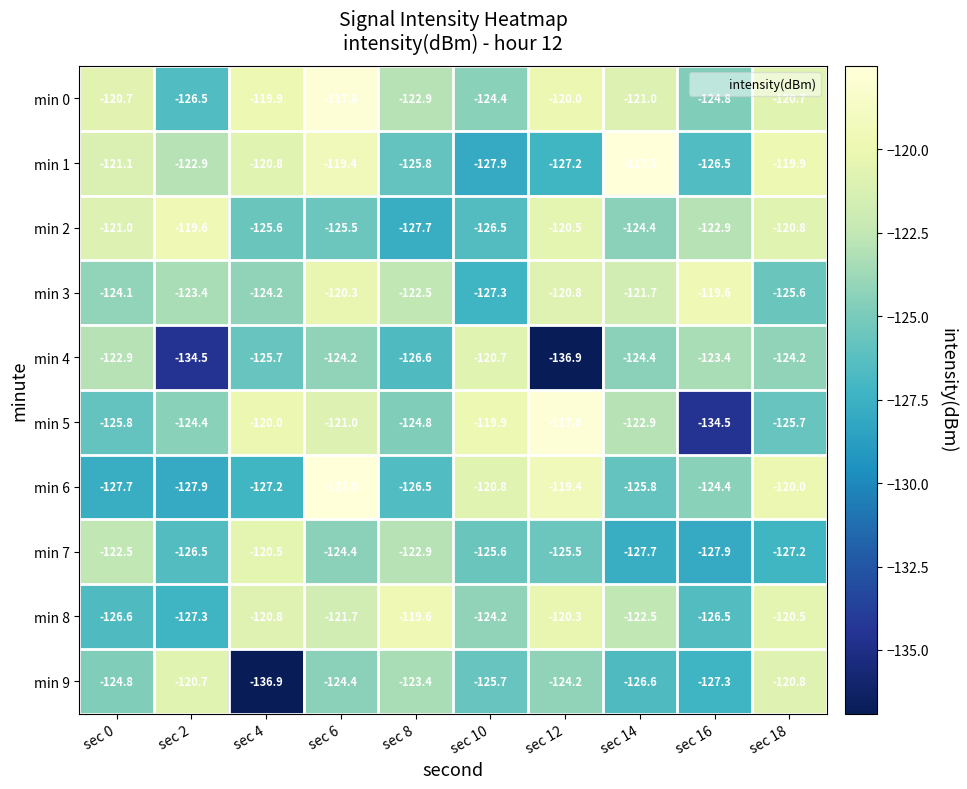

Where is min 6 nearest to the value -122?

sec 10